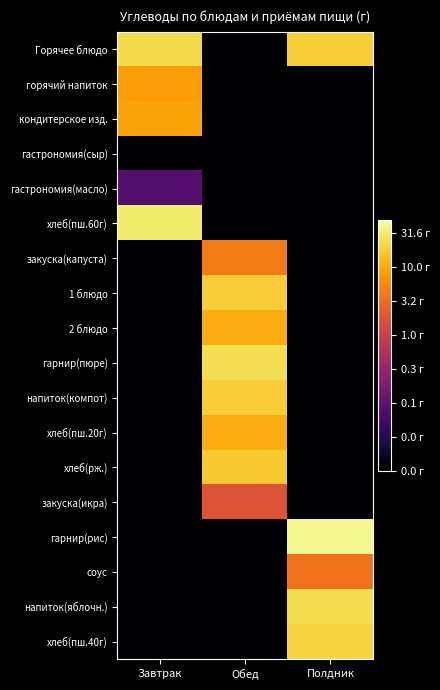

At how many categories does at least one series exceed 0?

3